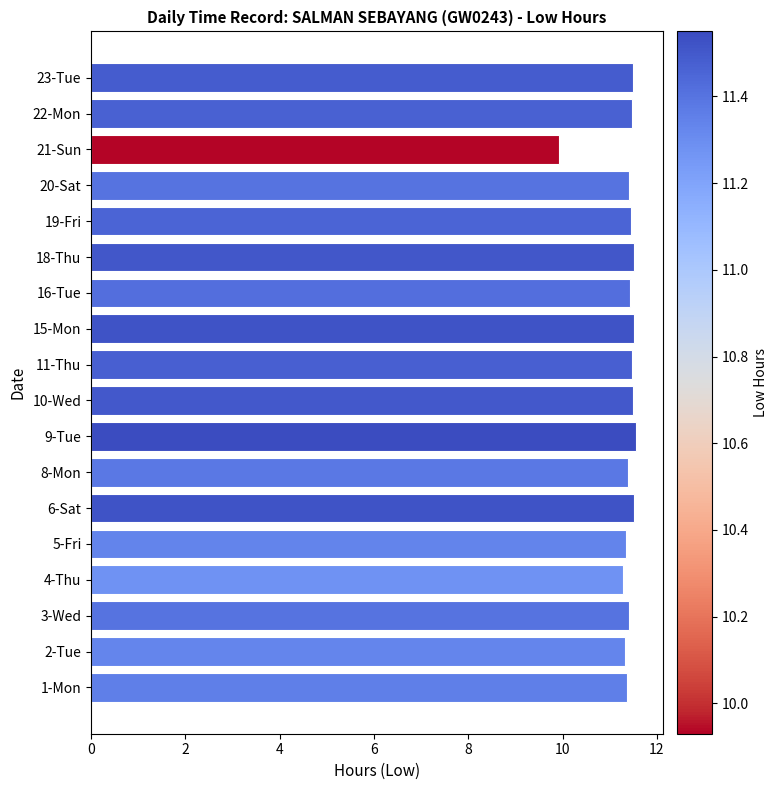

How many bars are there in total?

18